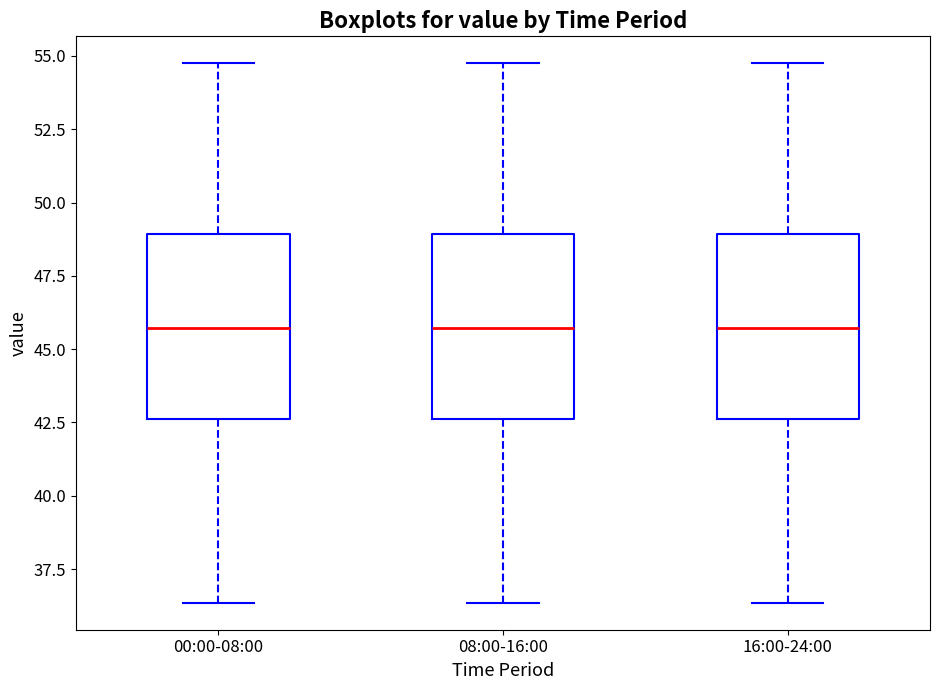

Reading left to right, read every box against the y-axis: the position of its median line, the range the box covers, and the ends of its whiskers. The values are not printed on the chart, so give them approximately, as read against the axis.

00:00-08:00: median 45.5, box 42.5 to 49.0, whiskers 36.5 to 55.0
08:00-16:00: median 45.5, box 42.5 to 49.0, whiskers 36.5 to 55.0
16:00-24:00: median 45.5, box 42.5 to 49.0, whiskers 36.5 to 55.0